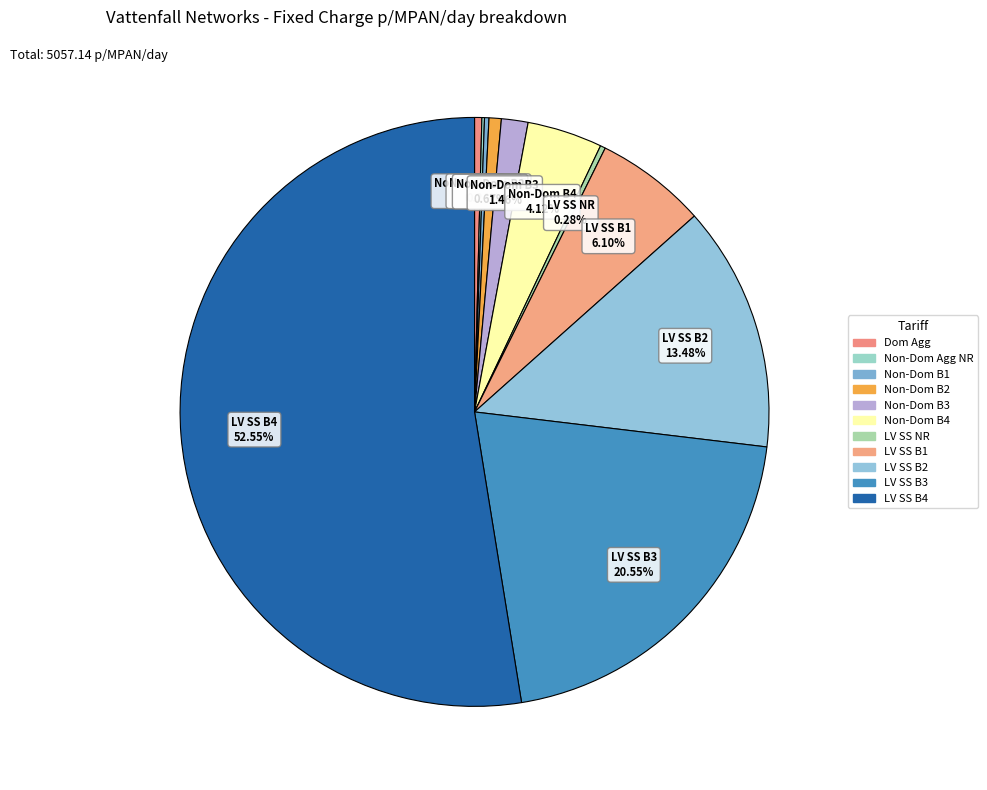

What is the largest slice in the pie chart?

LV Site Specific Band 4